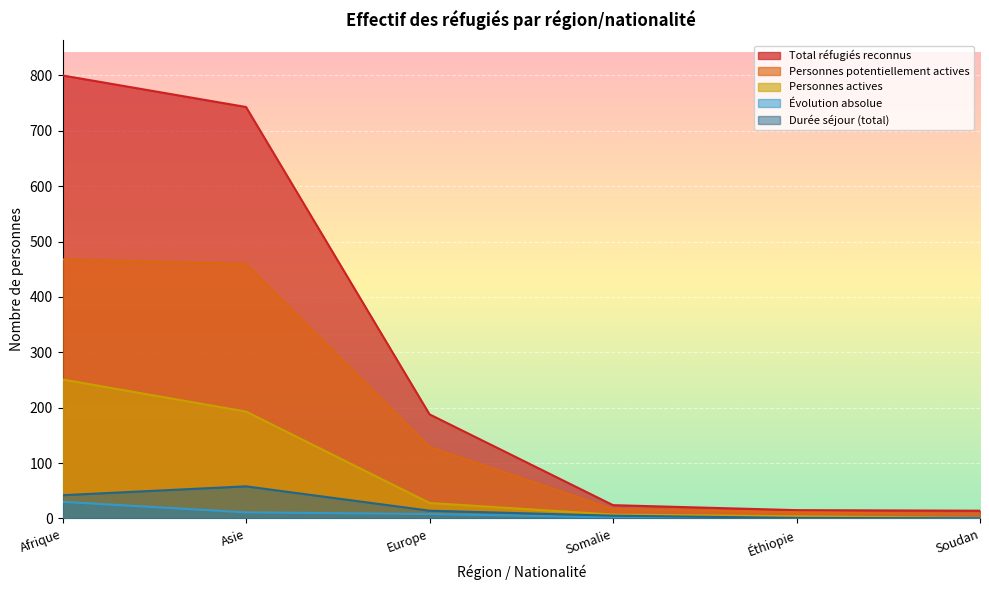

At how many categories does at least one series exceed 537?

2